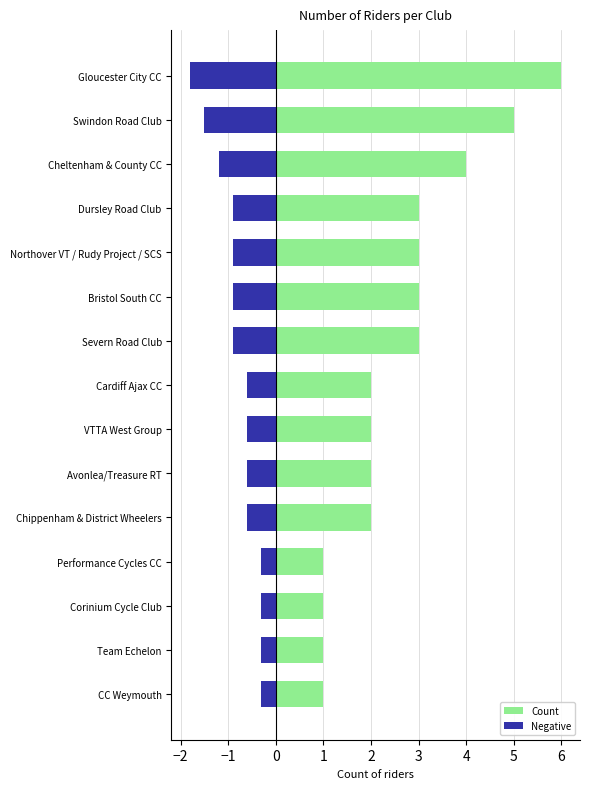

How many groups of bars are there?

15